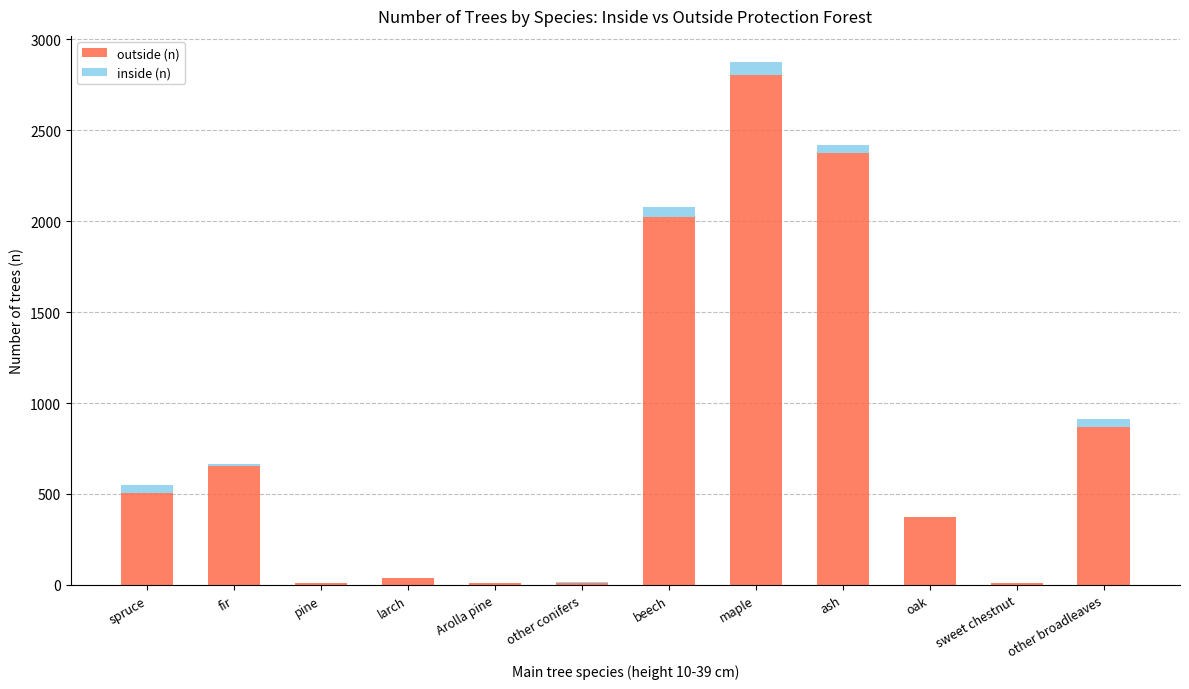

Count the number of categories in the chart.

12